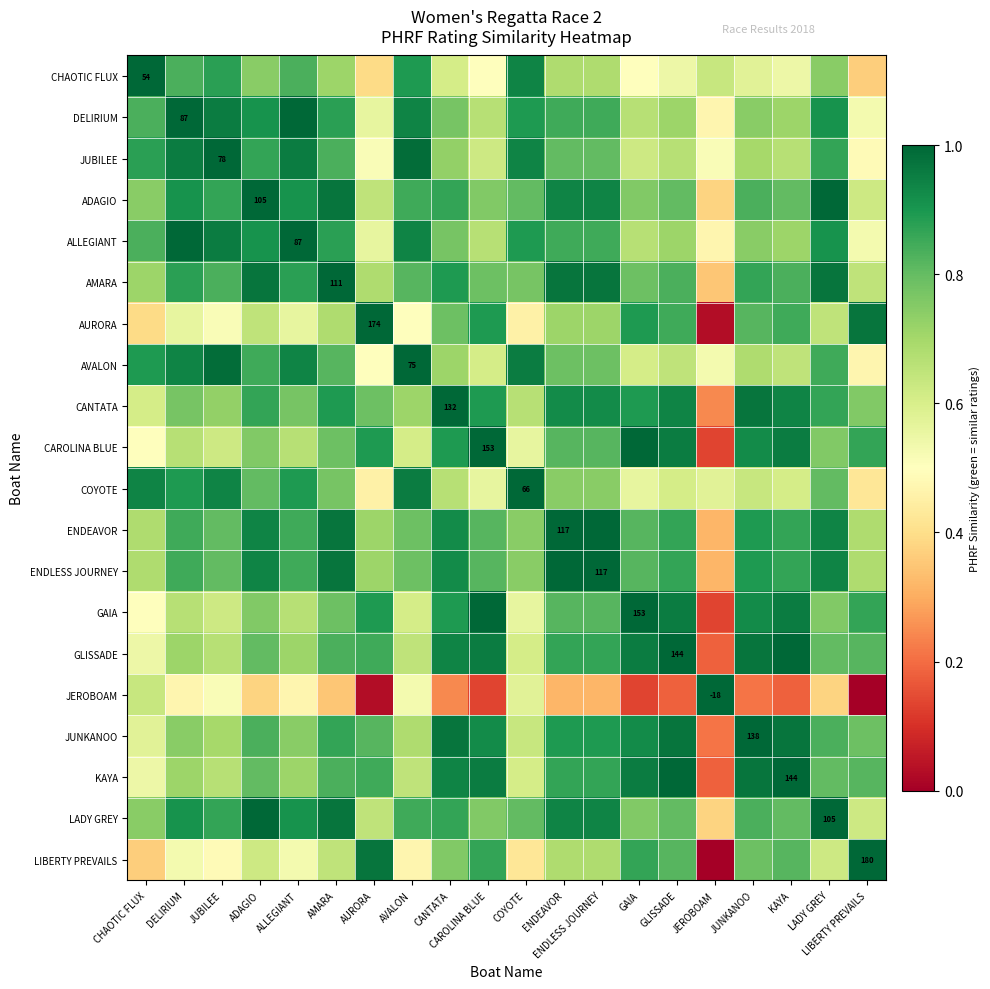

What is the average value of the GAIA series?

0.8